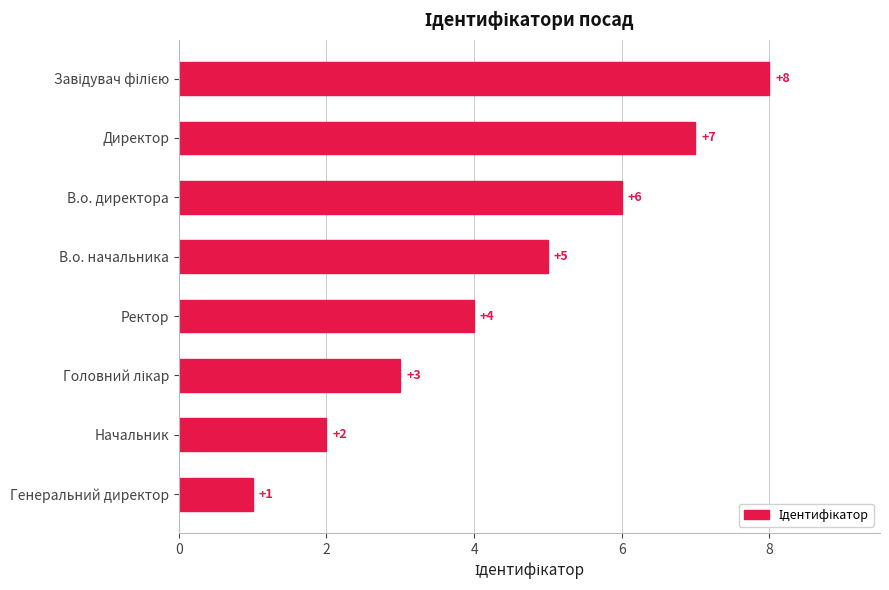

Approximately how many times larger is the value at Начальник compared to Генеральний директор?

2.0